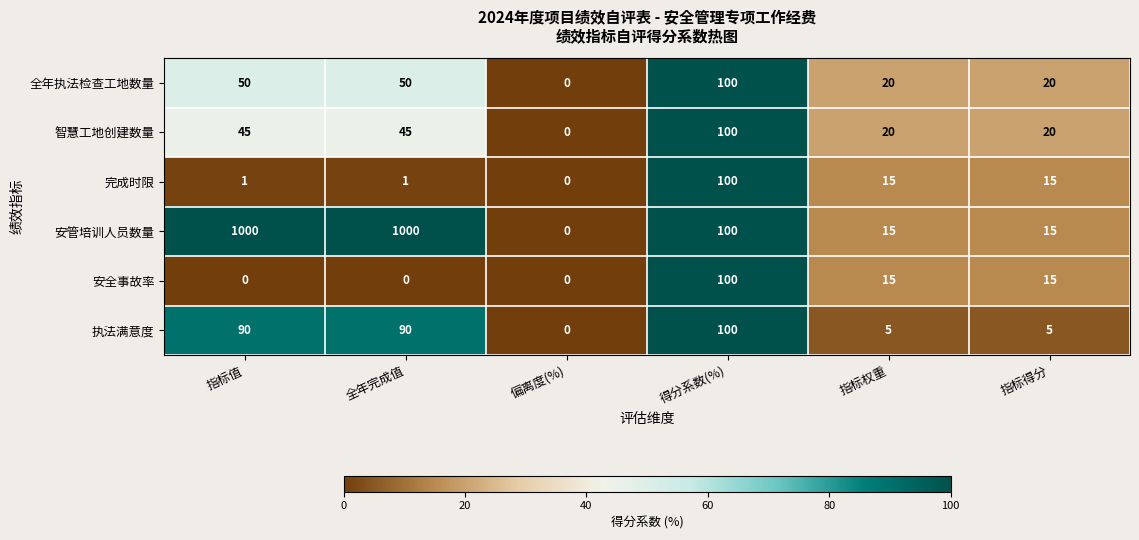

Where does the 安全事故率 series first go above 15?

得分系数(%)